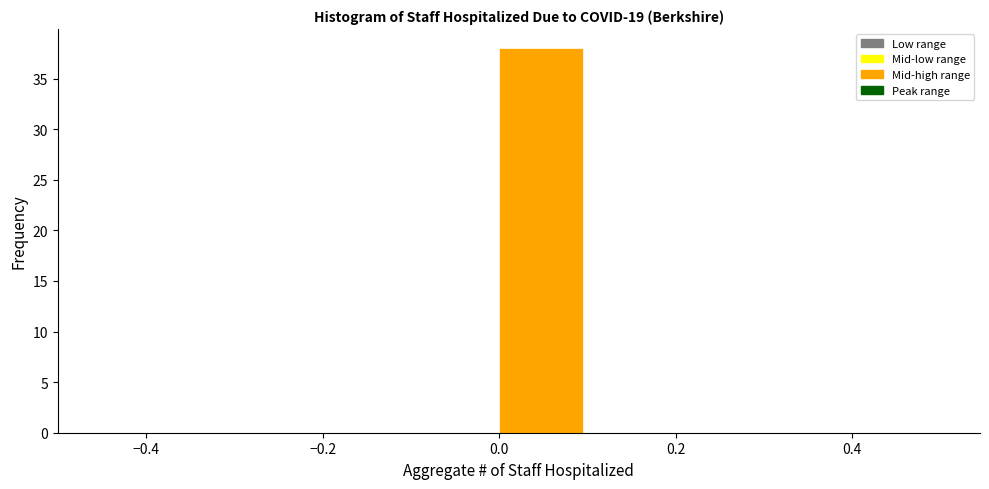

Reading left to right, transcribe this chart: for each bar, give the range it covers on the x-axis and its height. The values are not printed on the chart, so give them approximately, as read against the axis.

-0.5 to -0.4: 0
-0.4 to -0.3: 0
-0.3 to -0.2: 0
-0.2 to -0.1: 0
-0.1 to 0.0: 0
0.0 to 0.1: 38
0.1 to 0.2: 0
0.2 to 0.3: 0
0.3 to 0.4: 0
0.4 to 0.5: 0